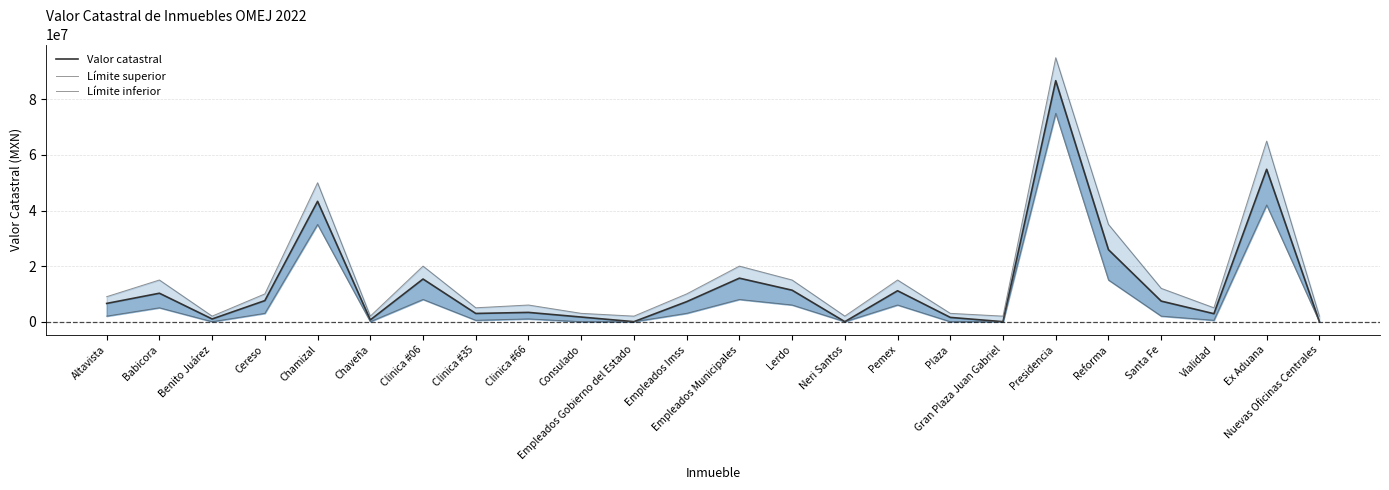

At which label does Límite superior reach its minimum?

Benito Juárez